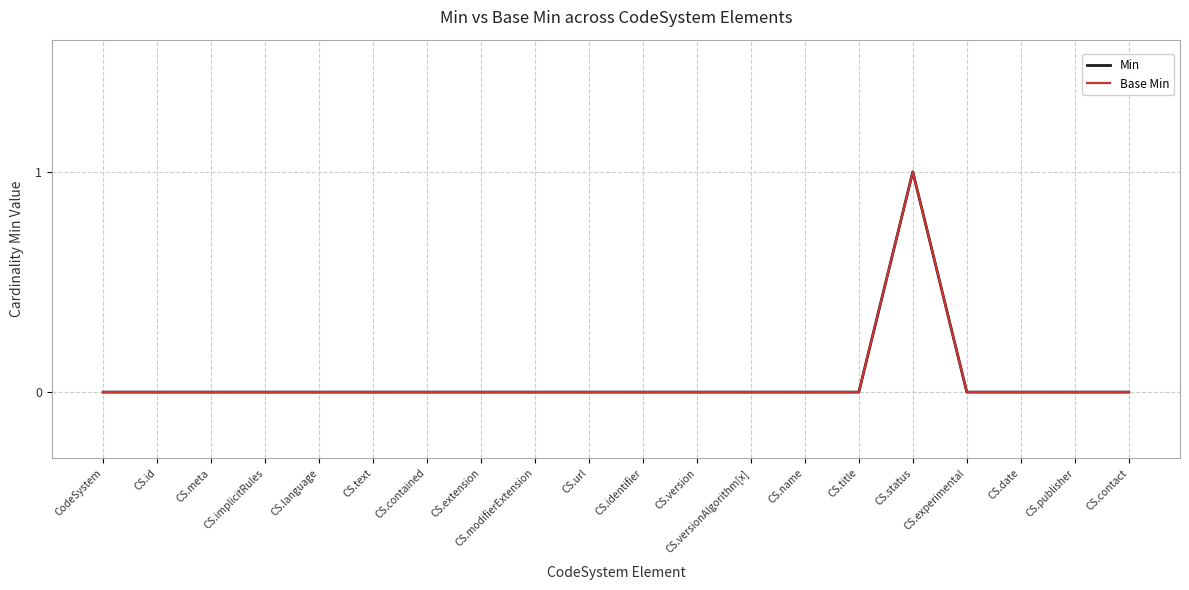

Is this an area chart (filled region under the line)?

No